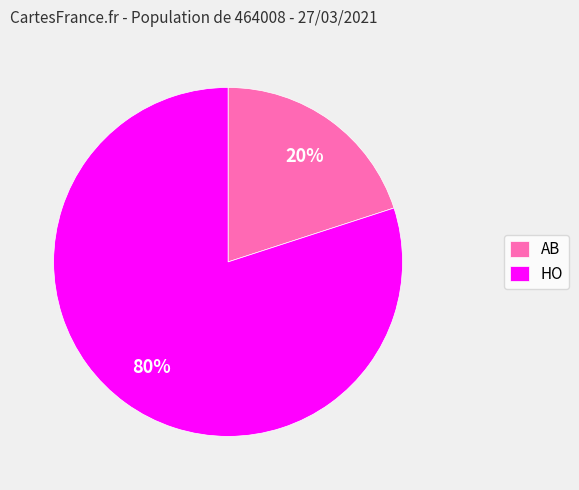

What is the ratio of the value at HO to the value at AB?

4.0